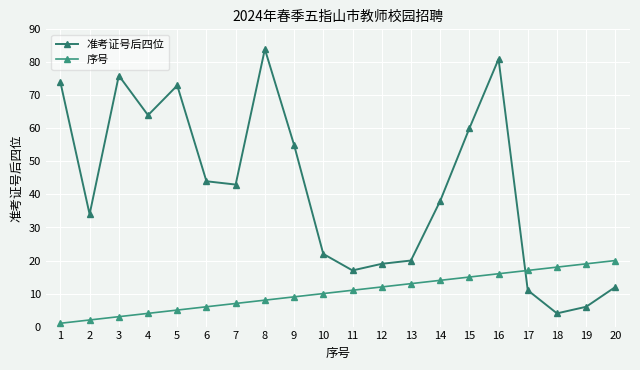

Which category has the highest value in the 序号 series?

20